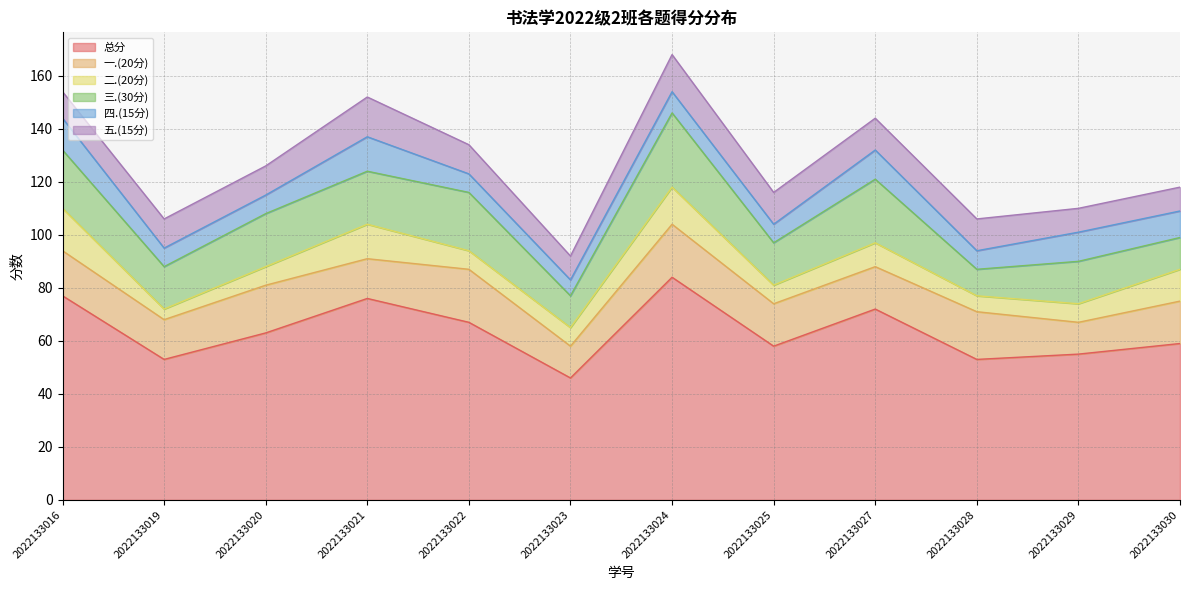

At how many categories does at least one series exceed 49?

11